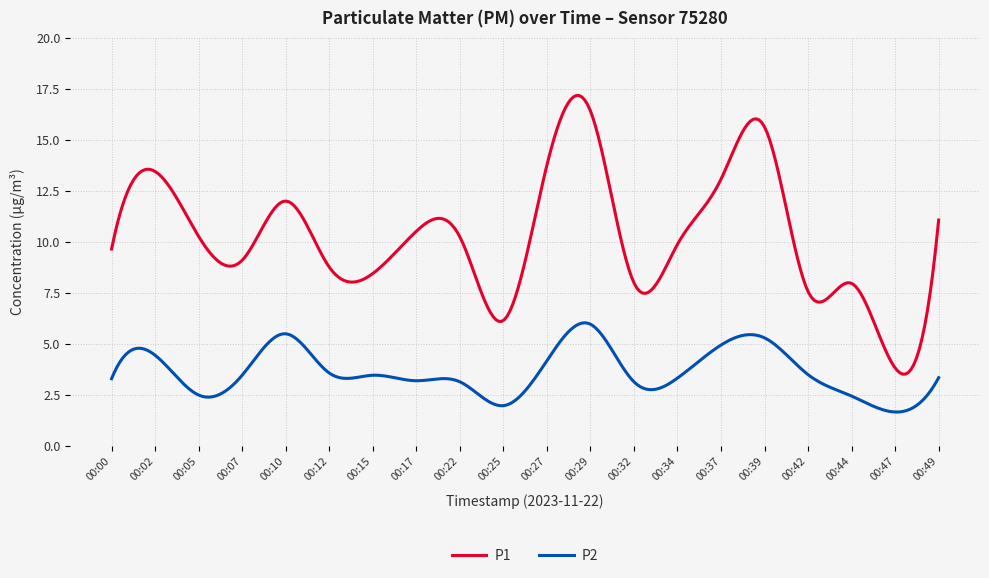

What is the greatest value displayed?

17.2